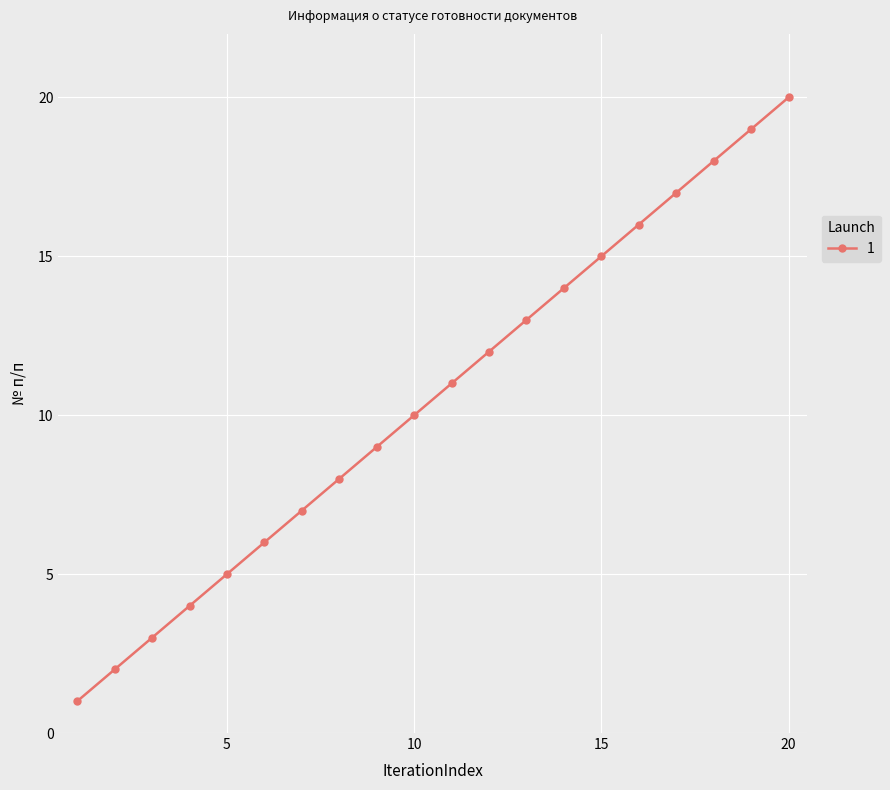

What is the sum of all values?

210